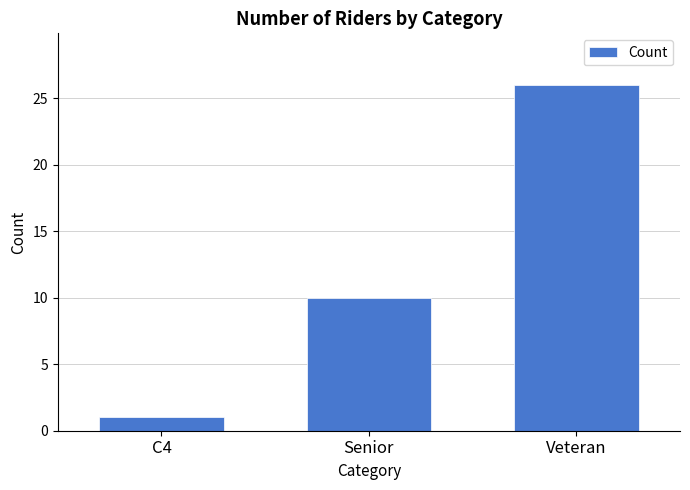

Is it true that the value at Veteran is 13?

False